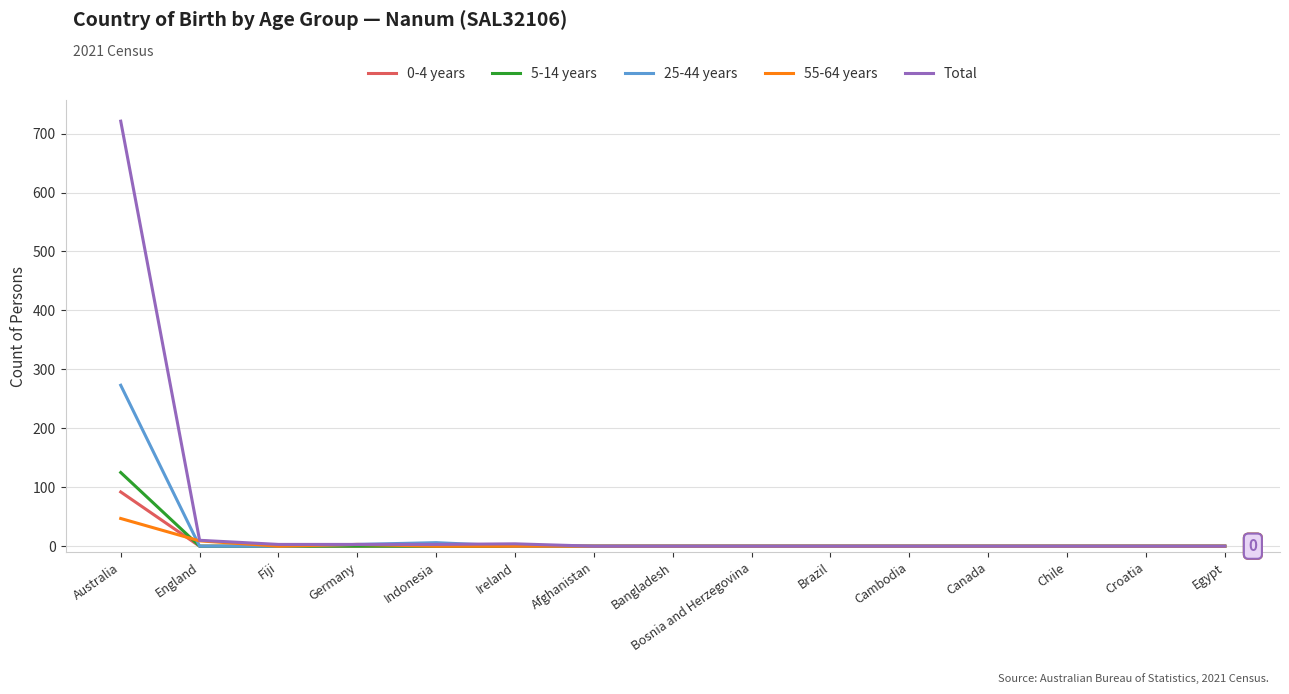

What is the difference between the highest and lowest values at Indonesia?

6